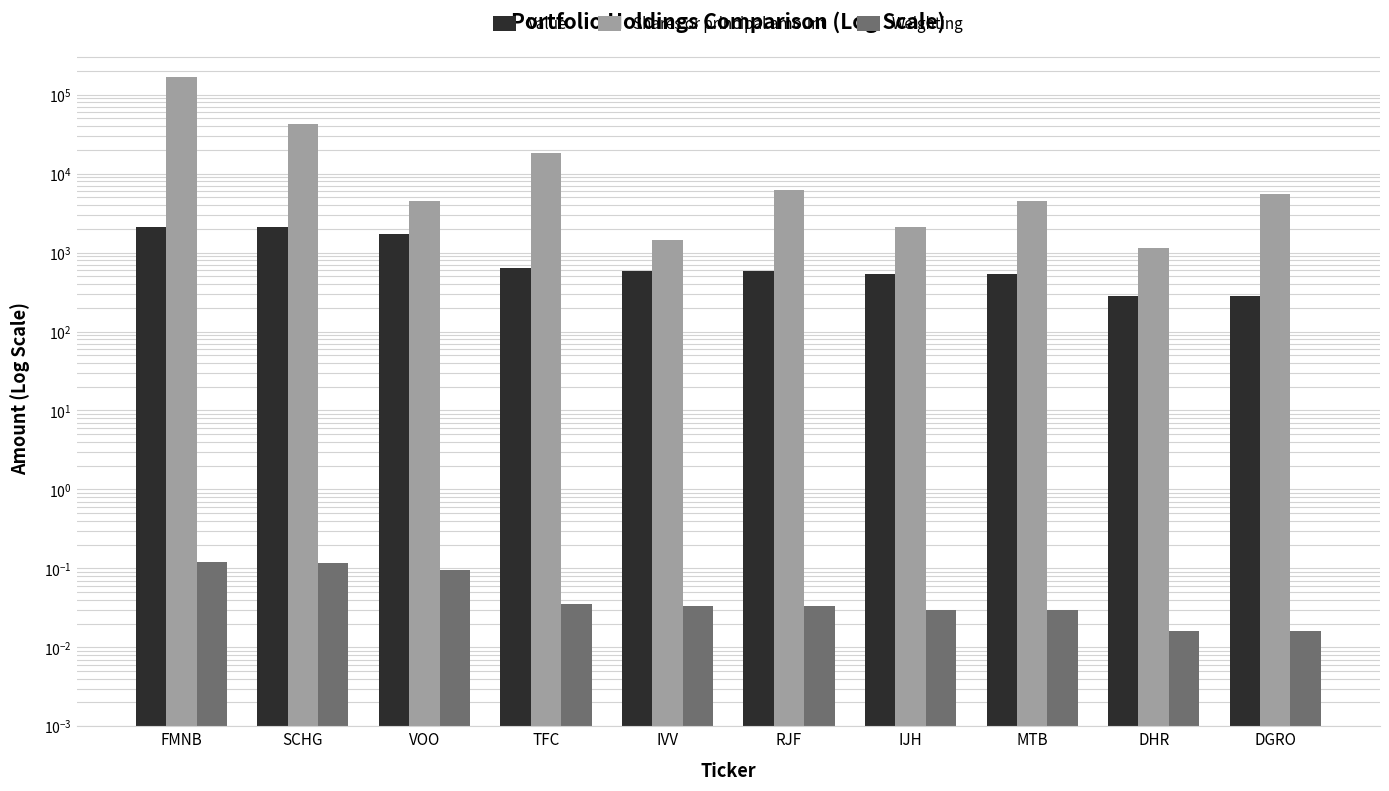

What is the label of the 7th bar from the right?

TFC